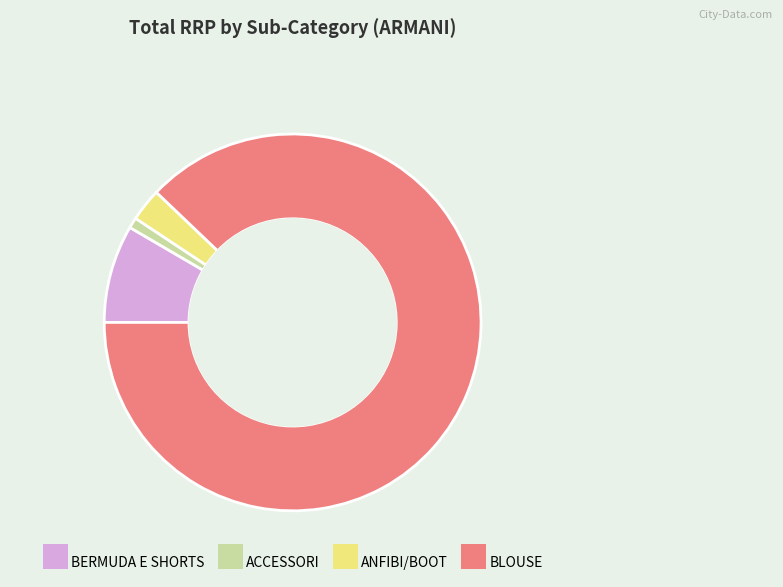

Combined, do BLOUSE and BERMUDA E SHORTS account for over 50%?

Yes